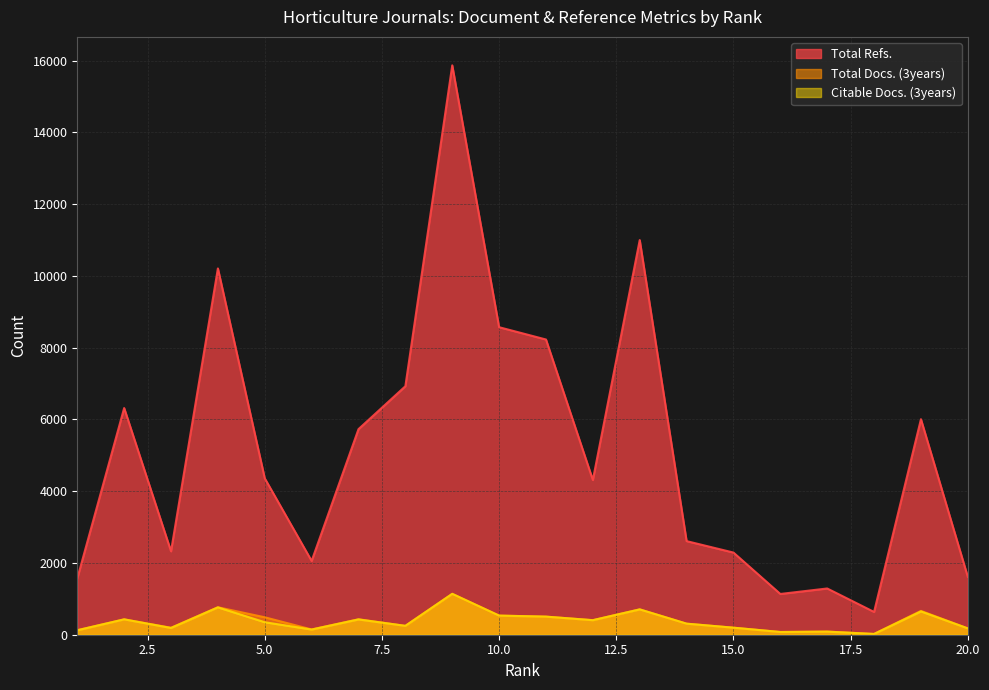

What are all the series names shown in the legend?

Total Refs., Total Docs. (3years), Citable Docs. (3years)